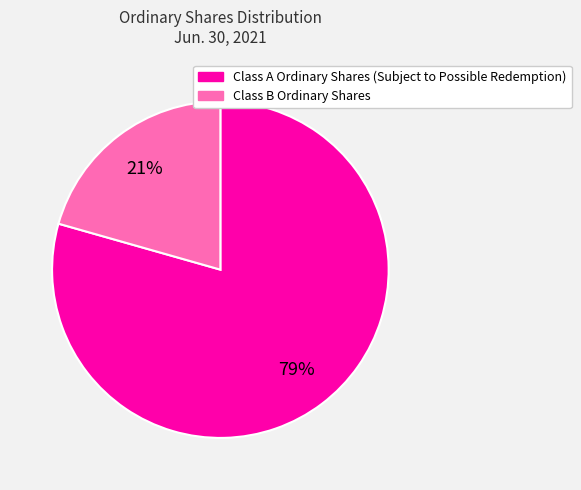

Combined, do Class A Ordinary Shares (Subject to Possible Redemption) and Class B Ordinary Shares account for over 50%?

Yes